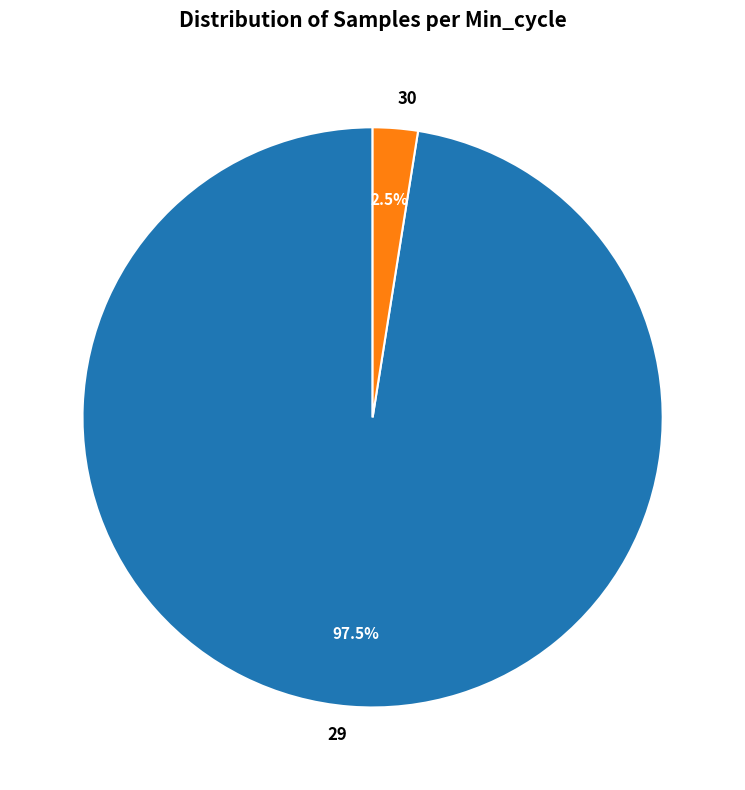

How many slices are in this pie chart?

2